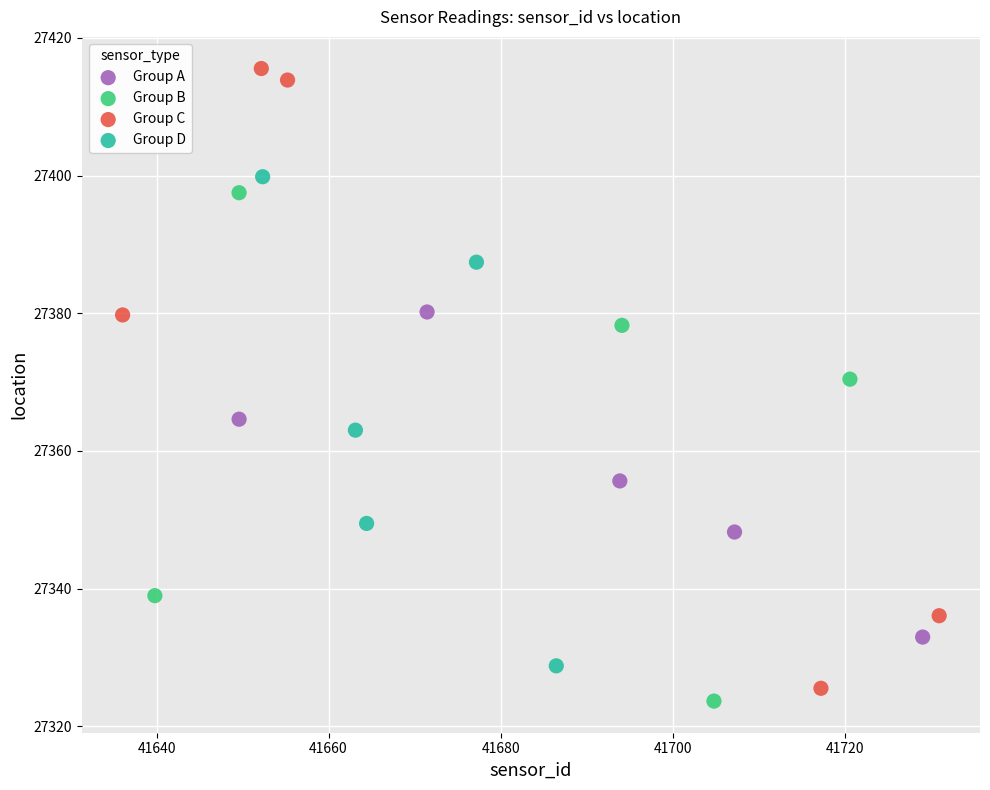

Which series has the widest spread of Y values?

Group C